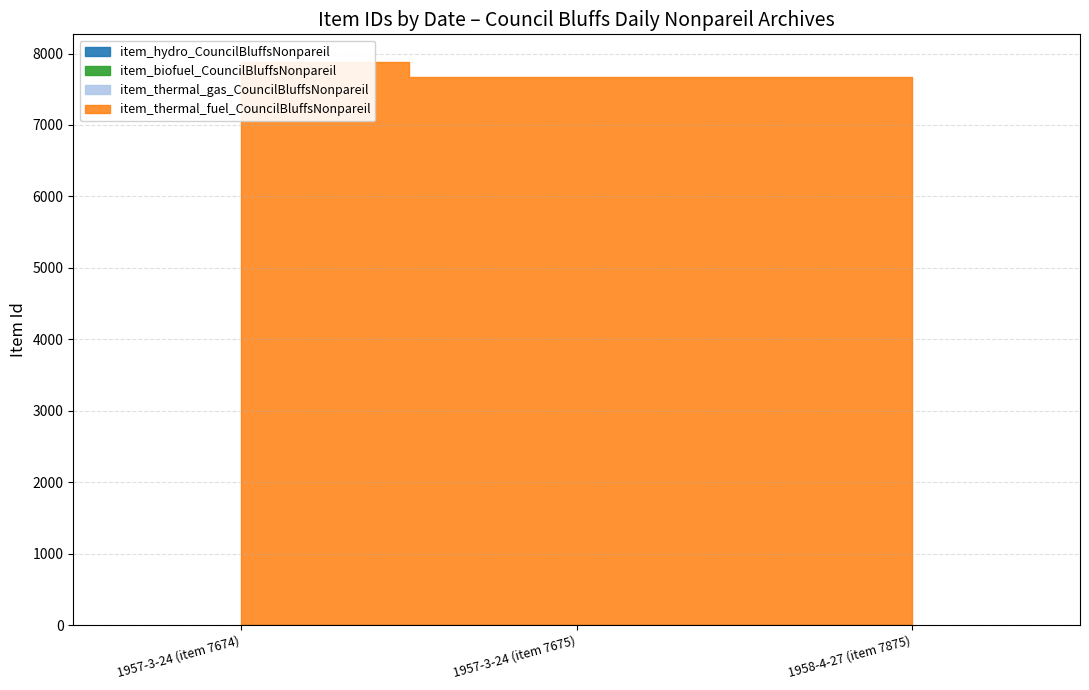

What is the greatest value displayed?

7875